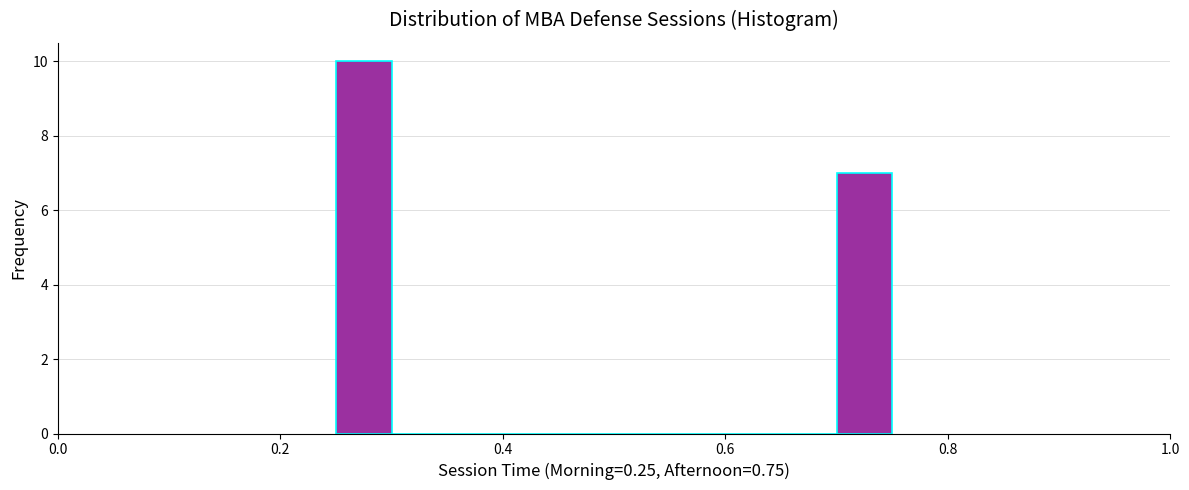

Around what value on the x-axis is the tallest bar? Give the approximate position of its centre, as read against the axis.

0.28